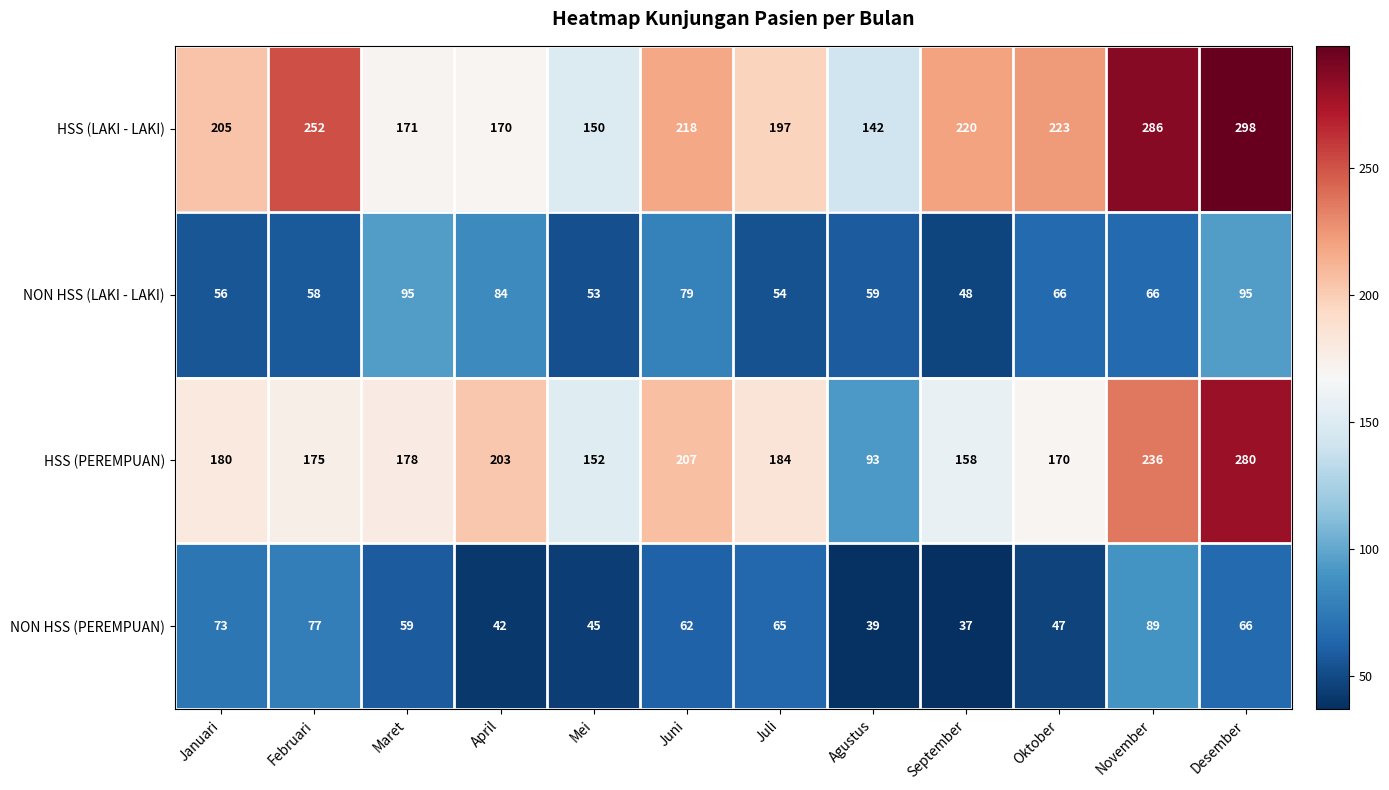

What is the approximate value of NON HSS (LAKI - LAKI) at Desember, to the nearest 5?

95